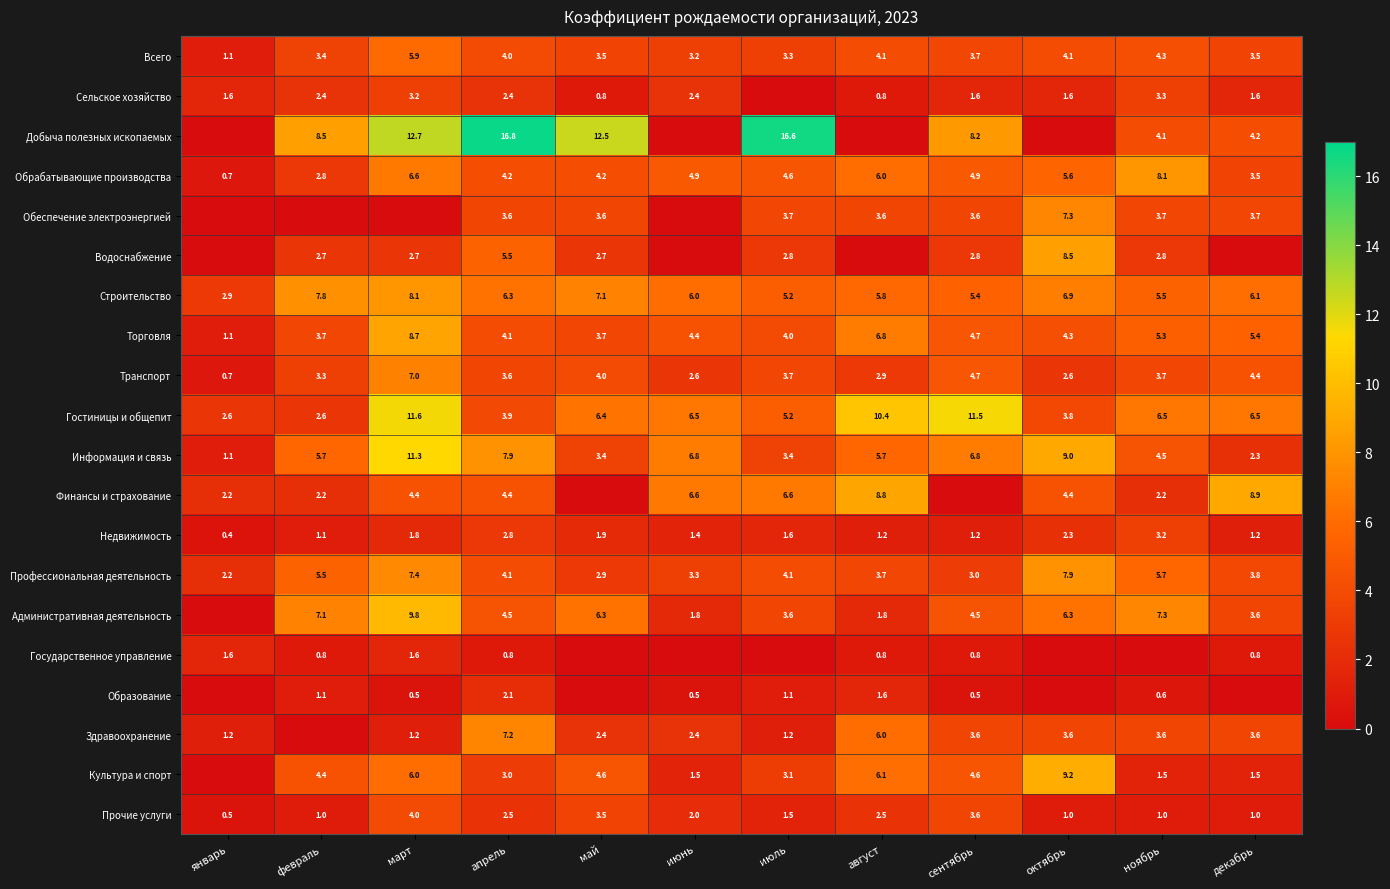

What is the difference between the maximum and minimum values in the Информация и связь series?

10.2